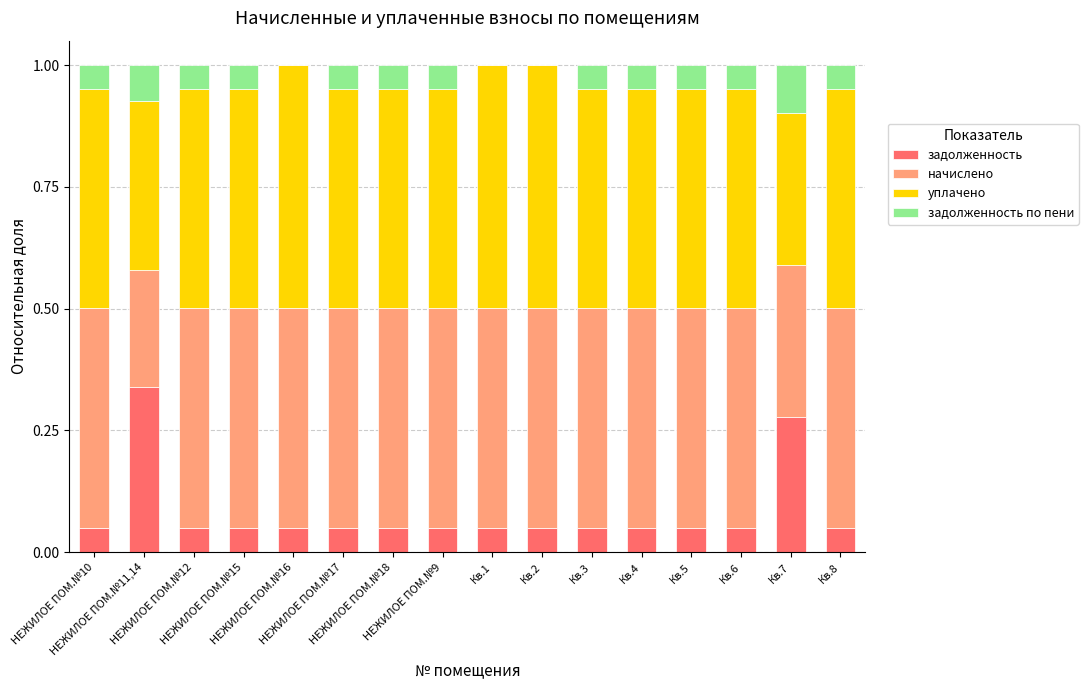

Are the bars grouped side by side (vs. stacked)?

No